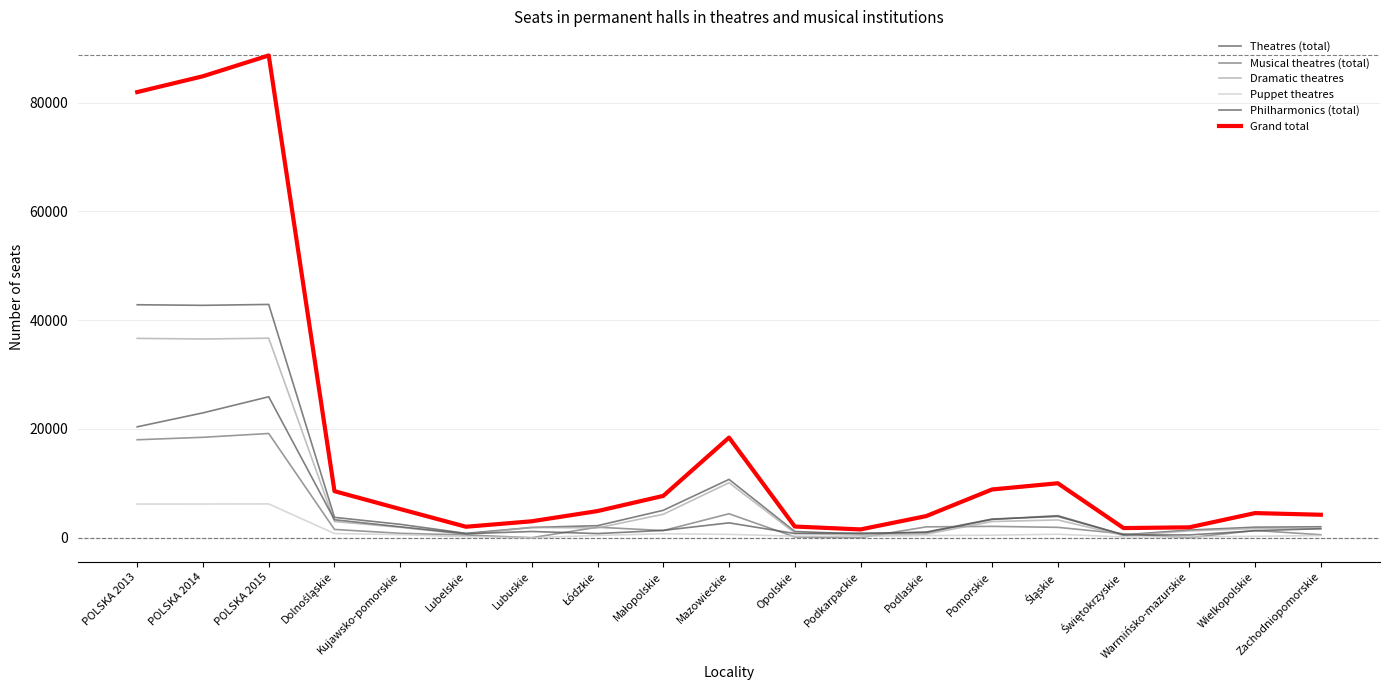

What is the maximum value shown in the chart?

88654